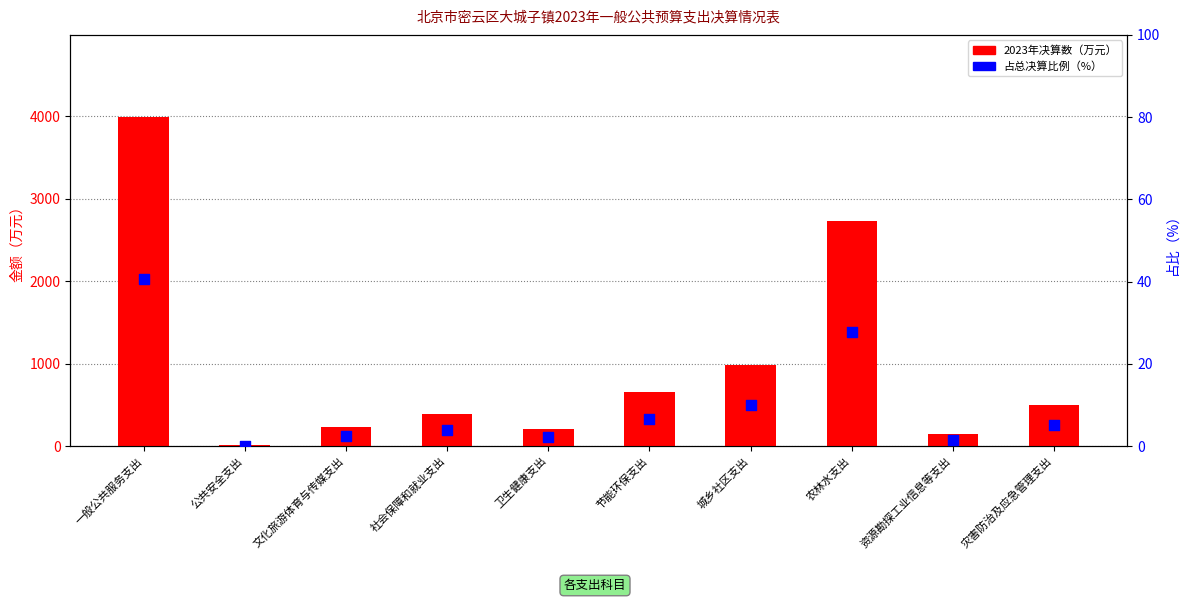

At which category is the sum across all series the highest?

一般公共服务支出